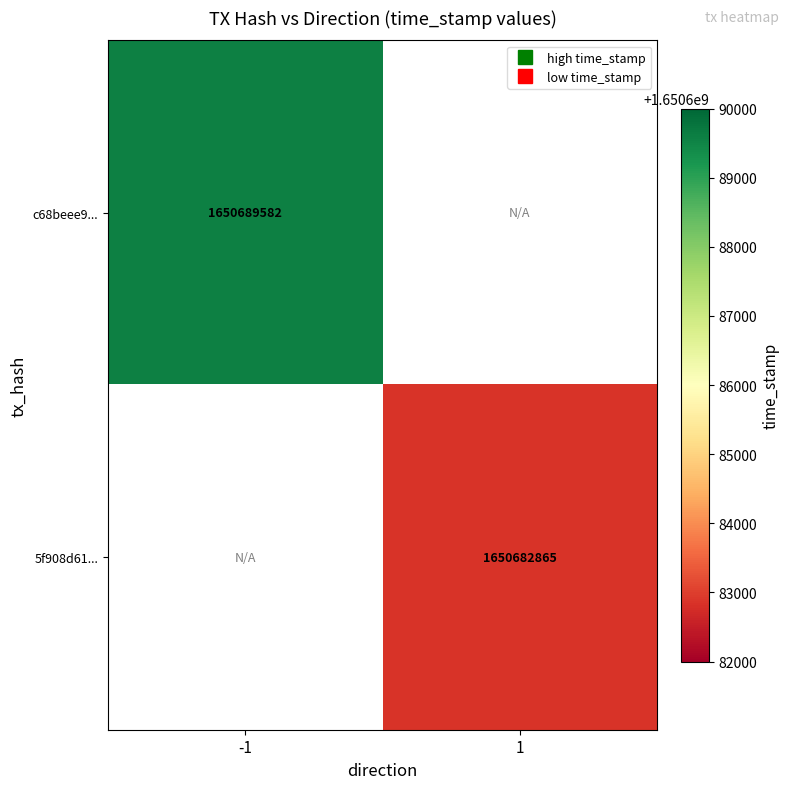

What is the lowest value of the c68beee9... series?

1650689582.0